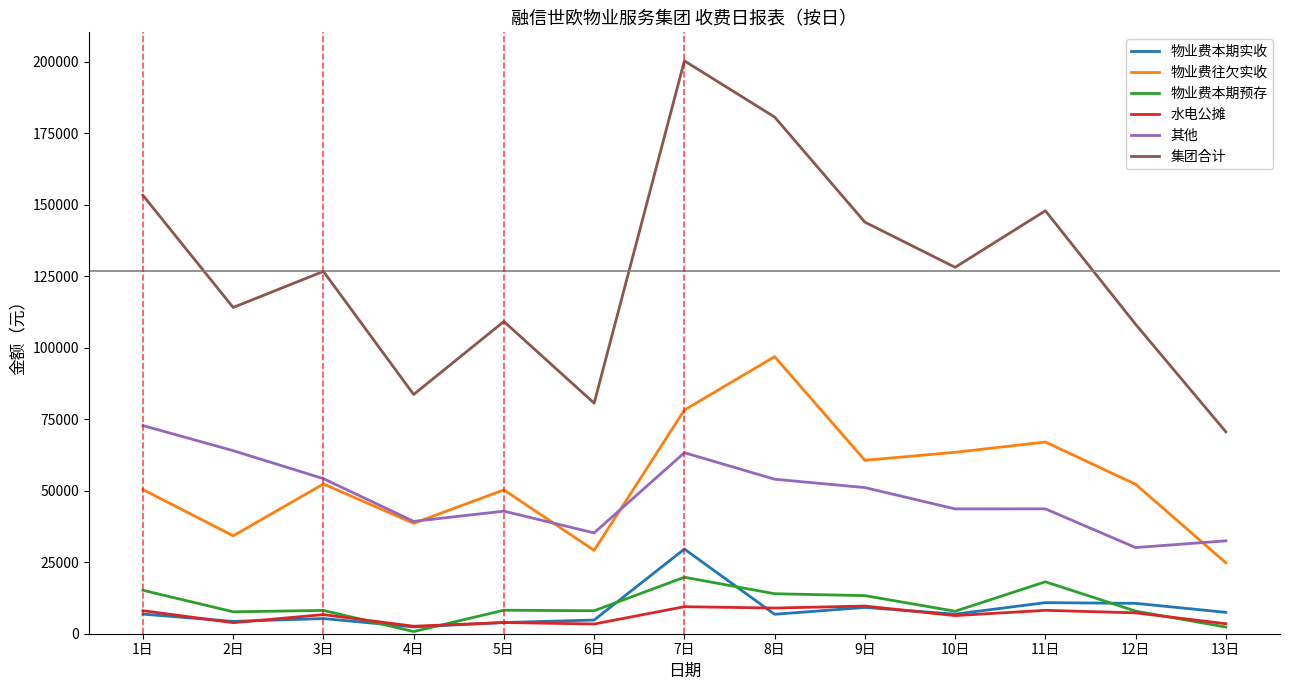

Which series has the widest spread of values?

集团合计